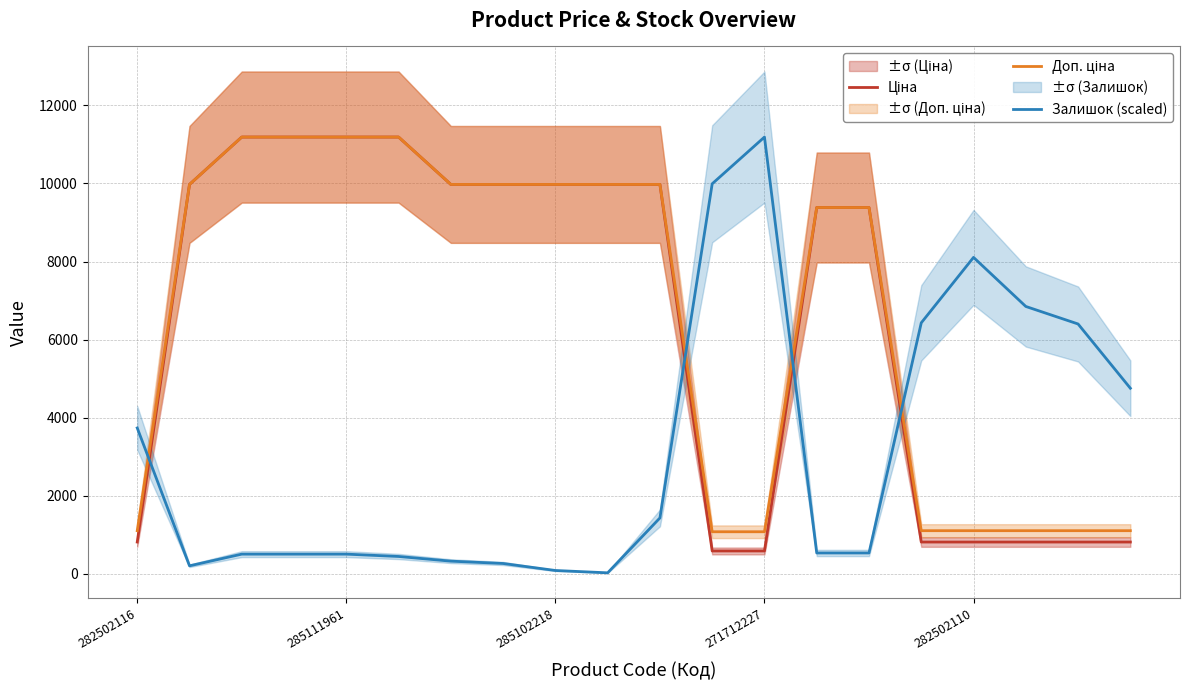

What is the highest value of the Залишок (scaled) series?

11188.2